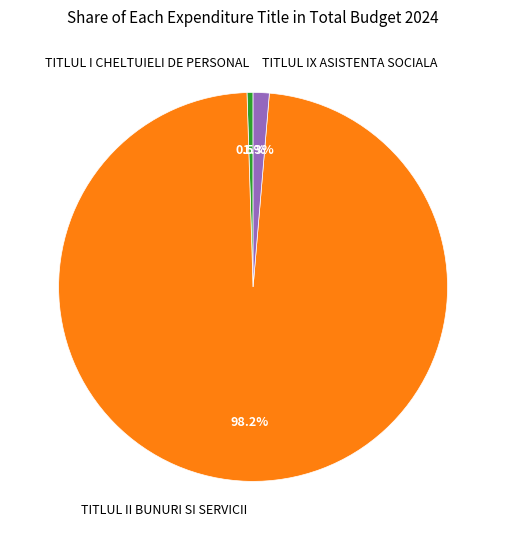

Which slice is the largest?

TITLUL II BUNURI SI SERVICII